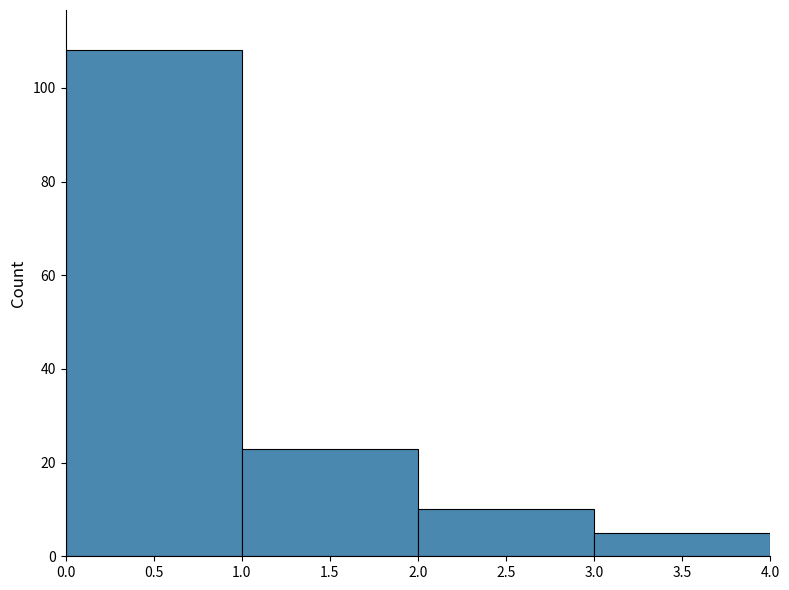

Reading left to right, transcribe this chart: for each bar, give the range it covers on the x-axis and its height. The values are not printed on the chart, so give them approximately, as read against the axis.

0.0 to 1.0: 108
1.0 to 2.0: 24
2.0 to 3.0: 10
3.0 to 4.0: 6